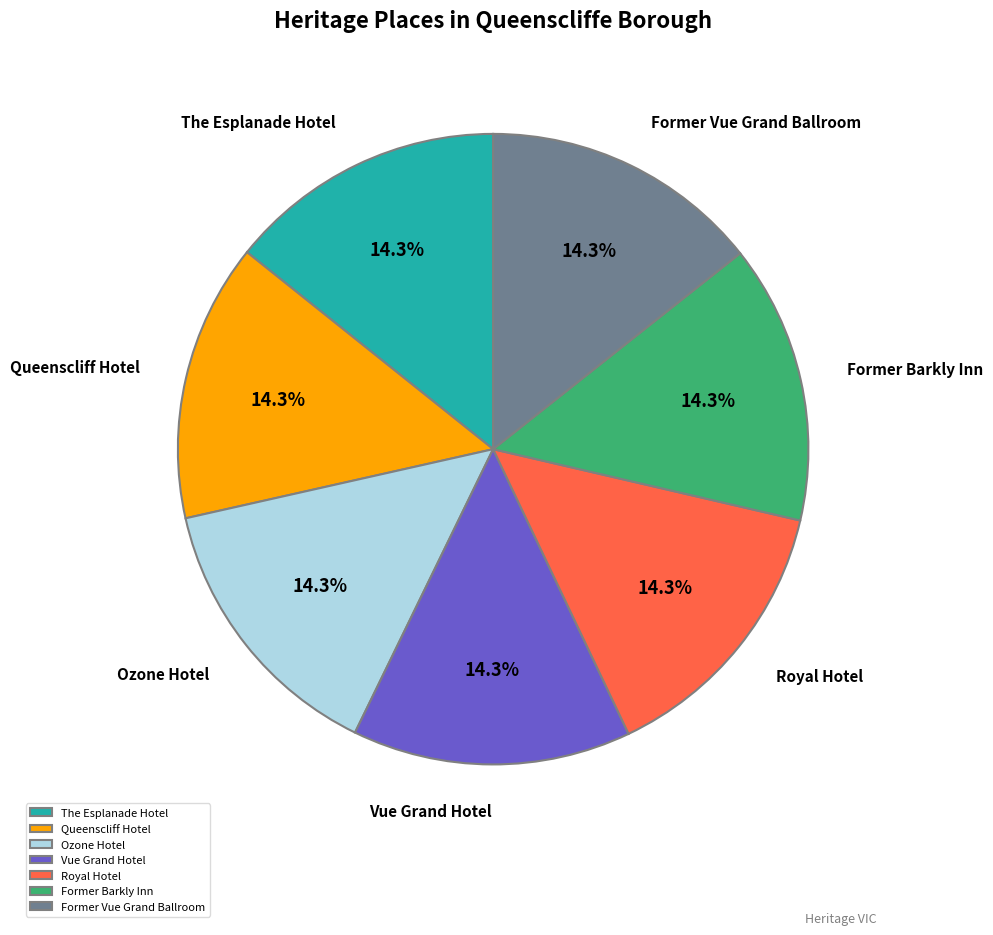

How much of the chart is everything except Royal Hotel?

85.7%